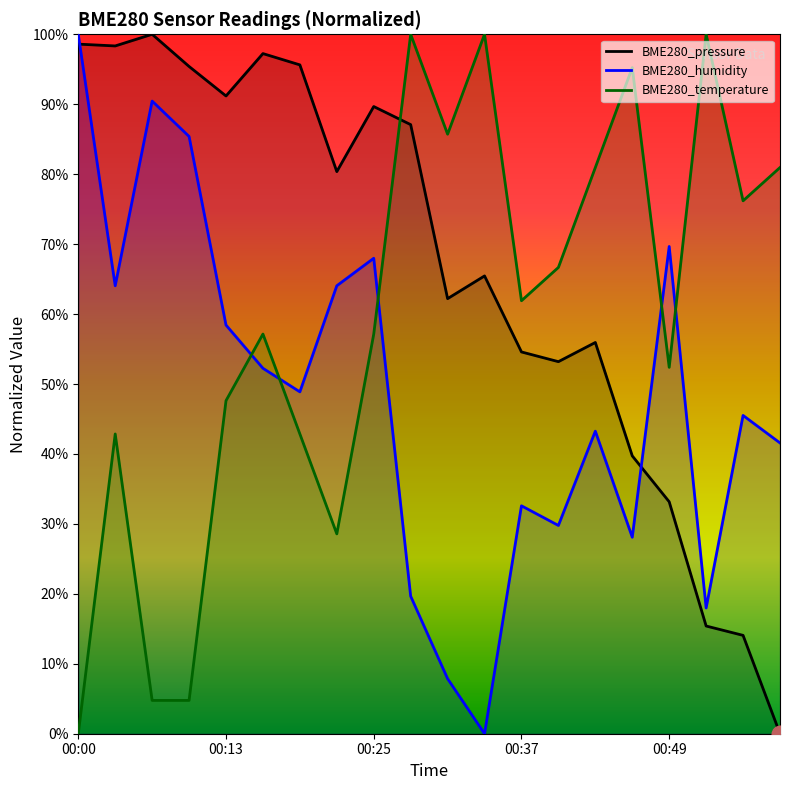

The BME280_temperature series shows 57.1 at 5. True or false?

True